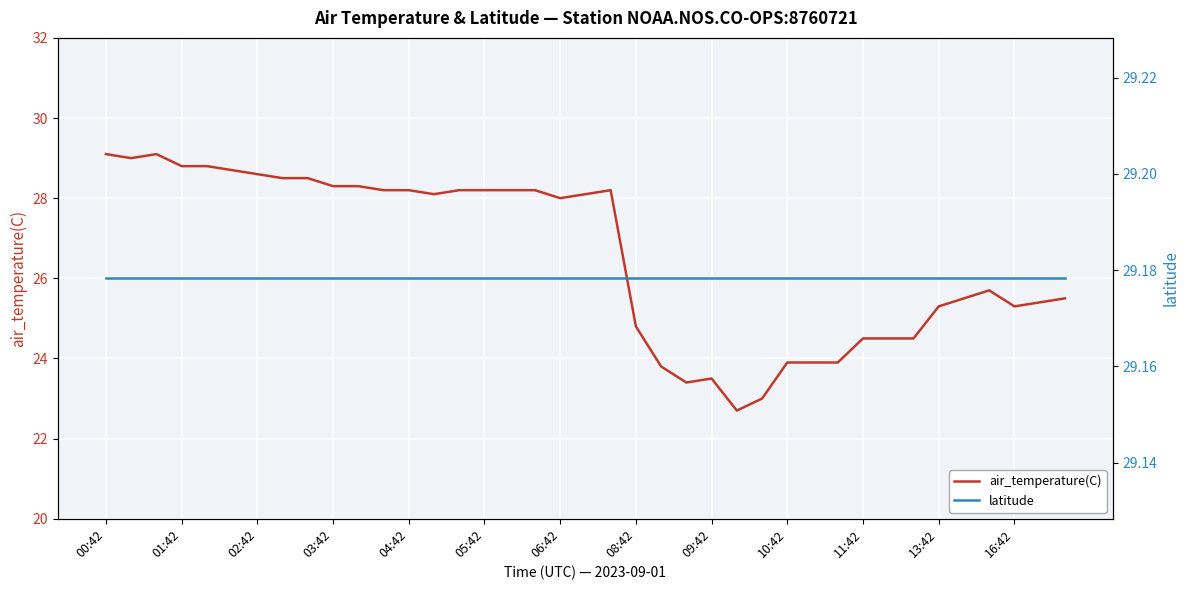

What is the lowest value of the air_temperature(C) series?

22.7